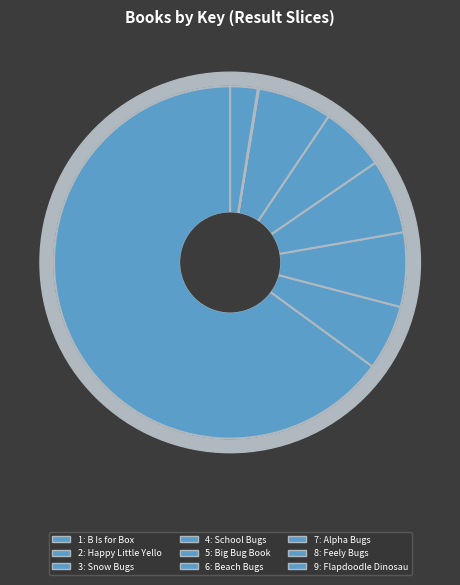

To the nearest percent, what portion does 3 represent?

7%